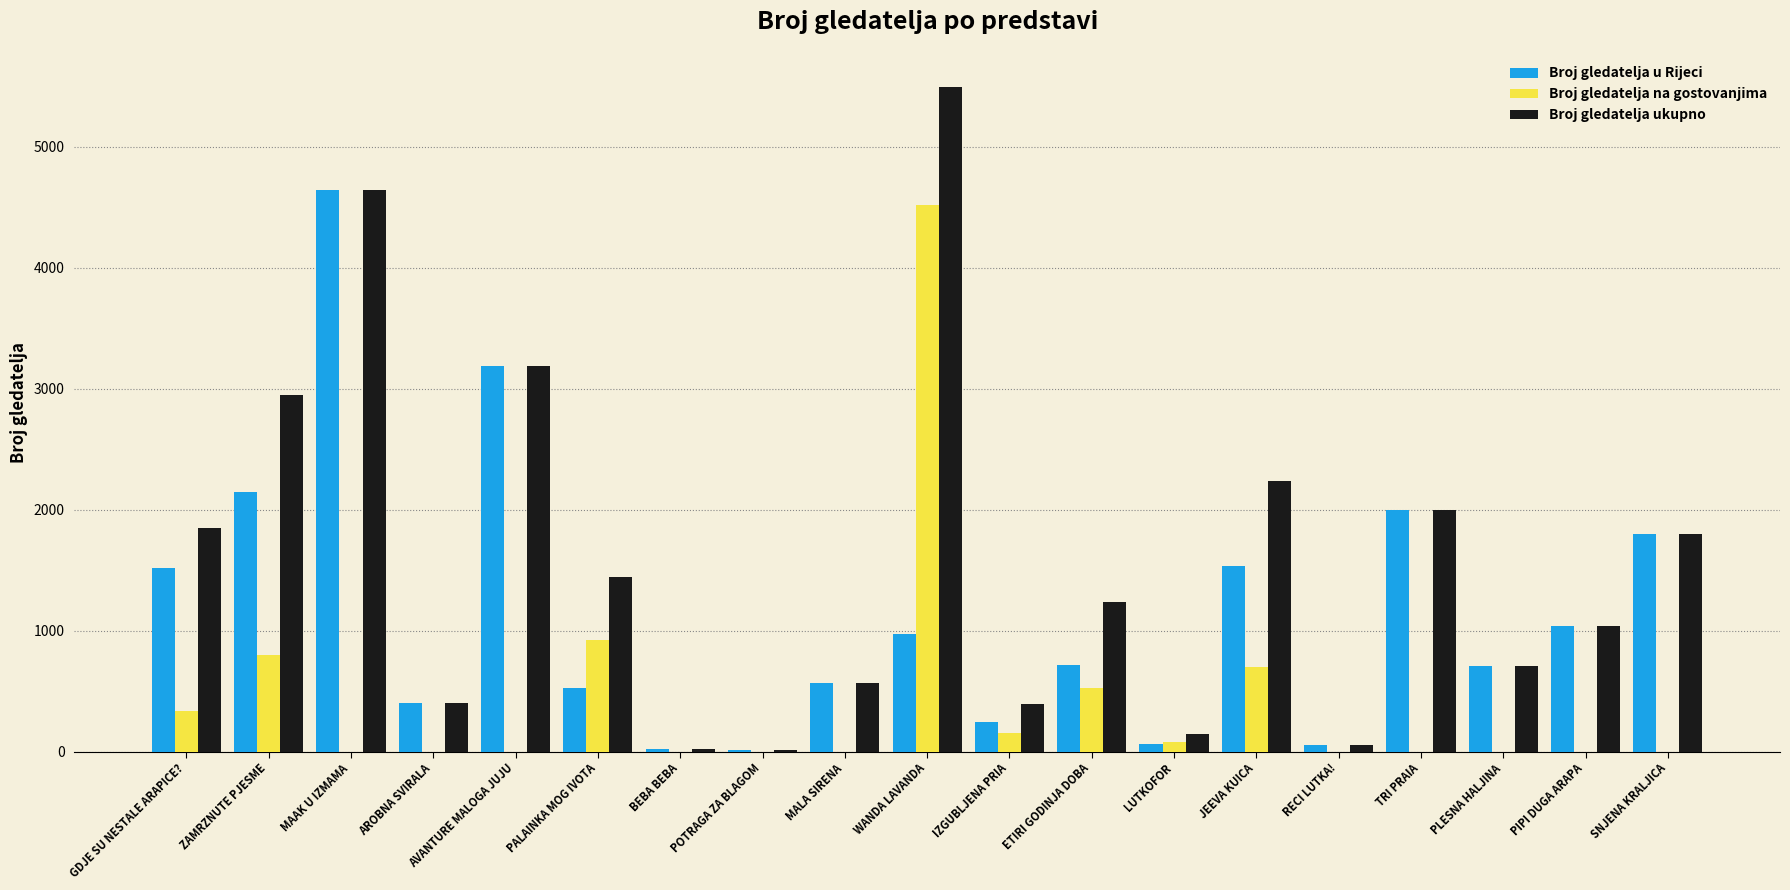

What is the average value of the Broj gledatelja u Rijeci series?

1166